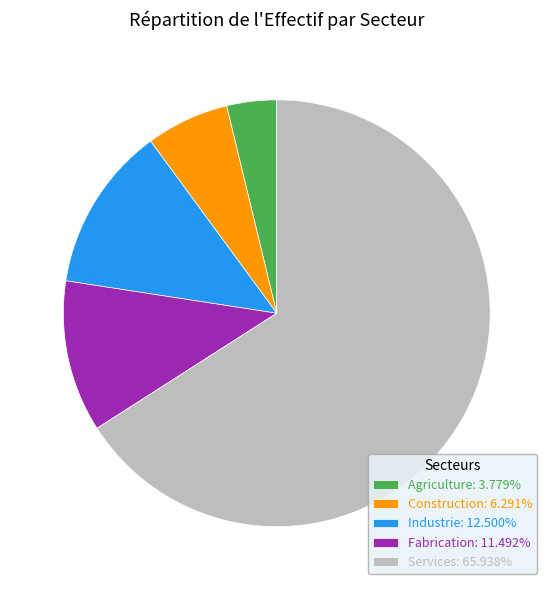

Is the sum of Construction: 6.291% and Agriculture: 3.779% greater than half?

No